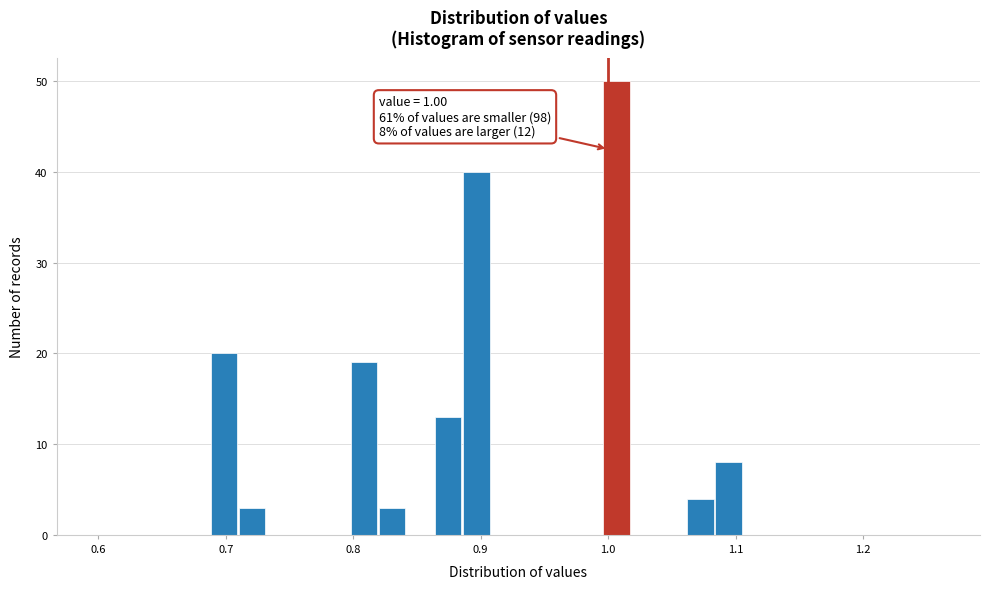

Around what value on the x-axis is the tallest bar? Give the approximate position of its centre, as read against the axis.

1.01